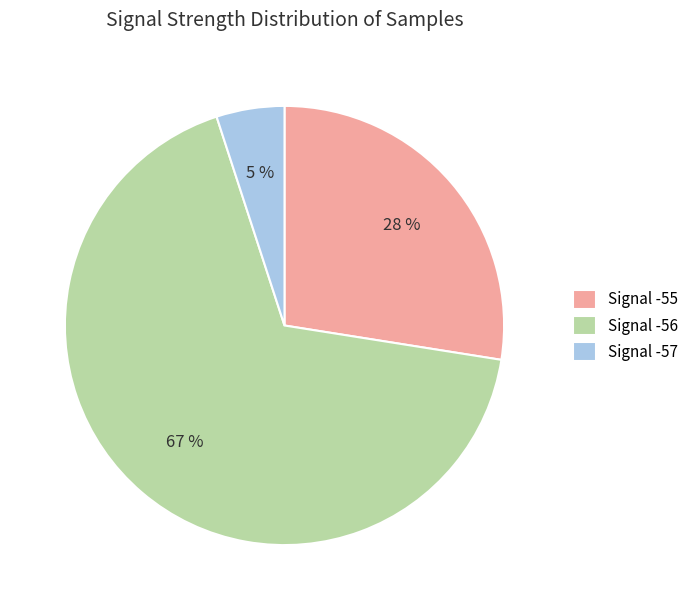

To the nearest percent, what percentage of the pie is Signal -55?

28%